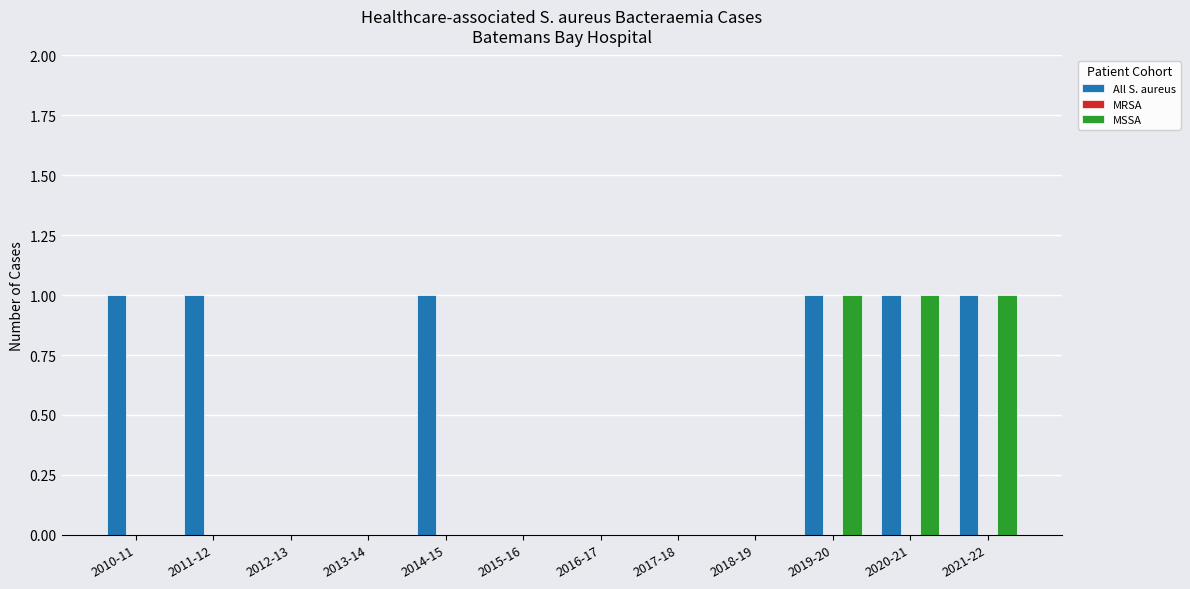

Is it true that MSSA equals 1 at 2019-20?

True